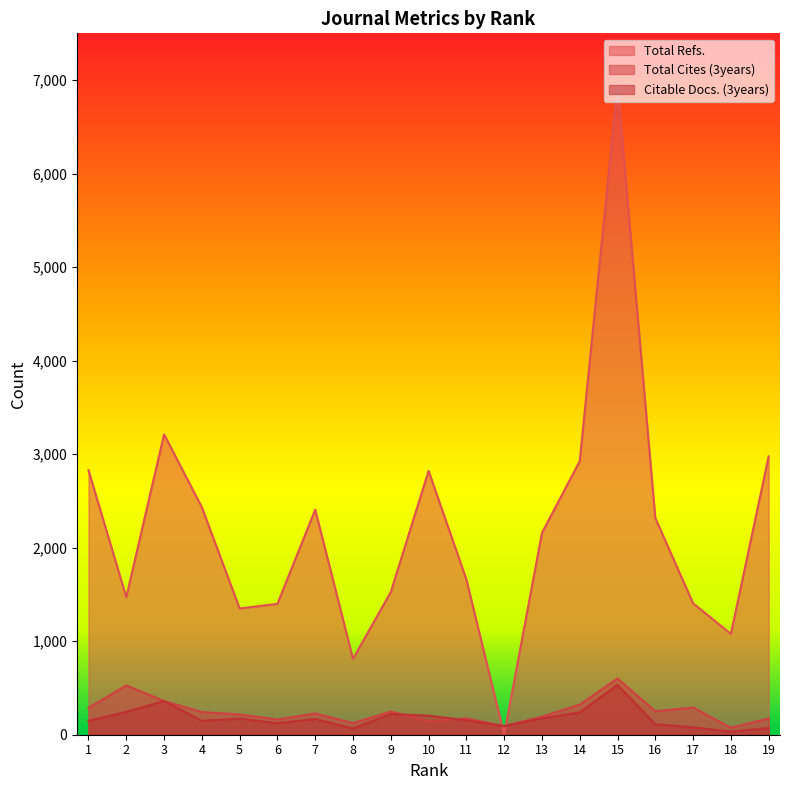

Read the Citable Docs. (3years) value at 12.

92